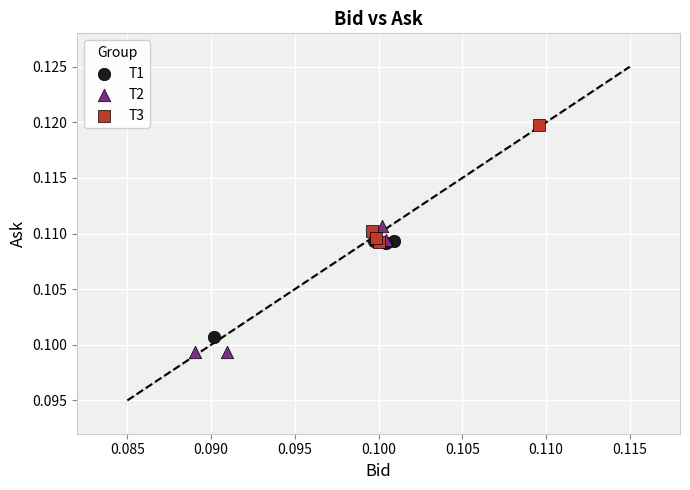

Which series contains the highest Y value?

T3